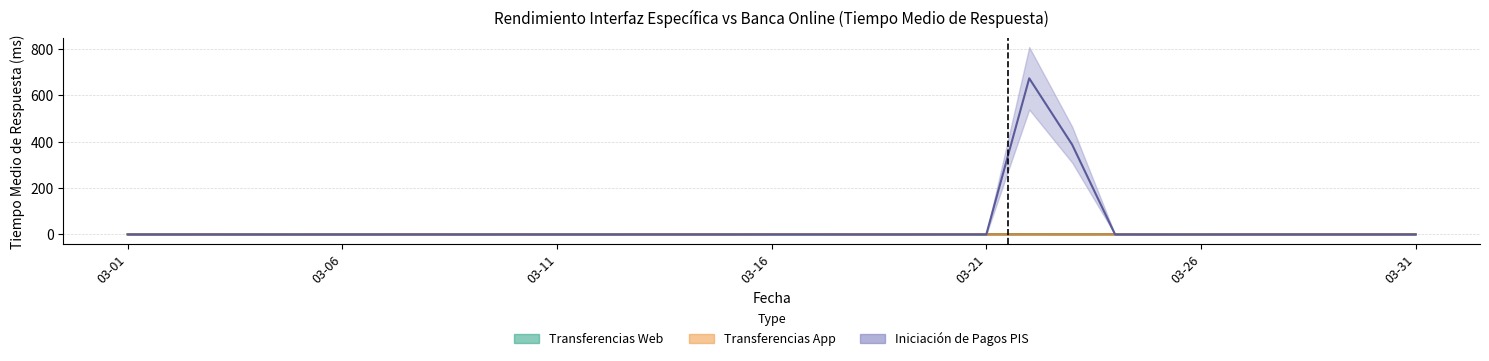

Is this an area chart (filled region under the line)?

No